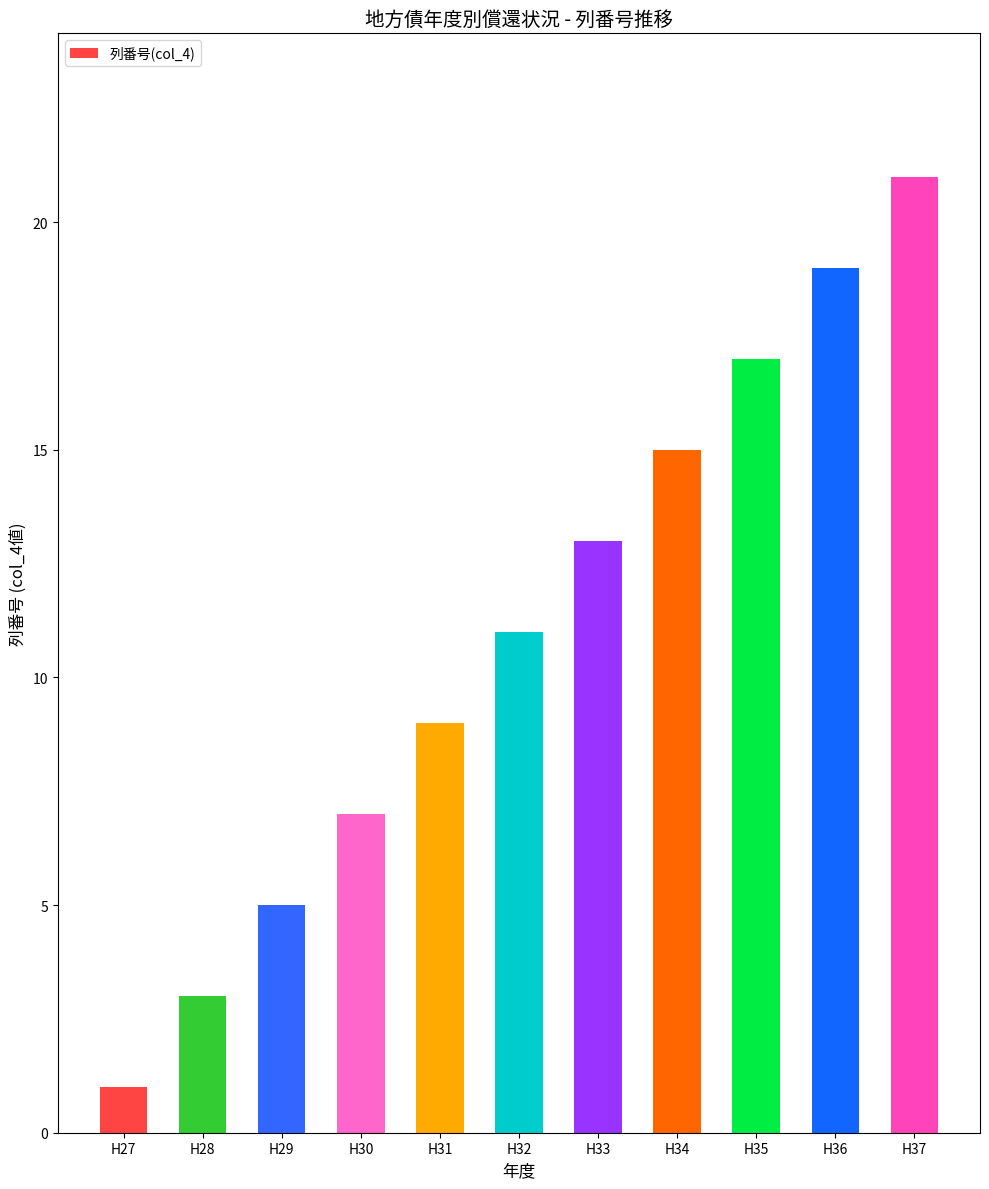

The value at H28 is 3. True or false?

True